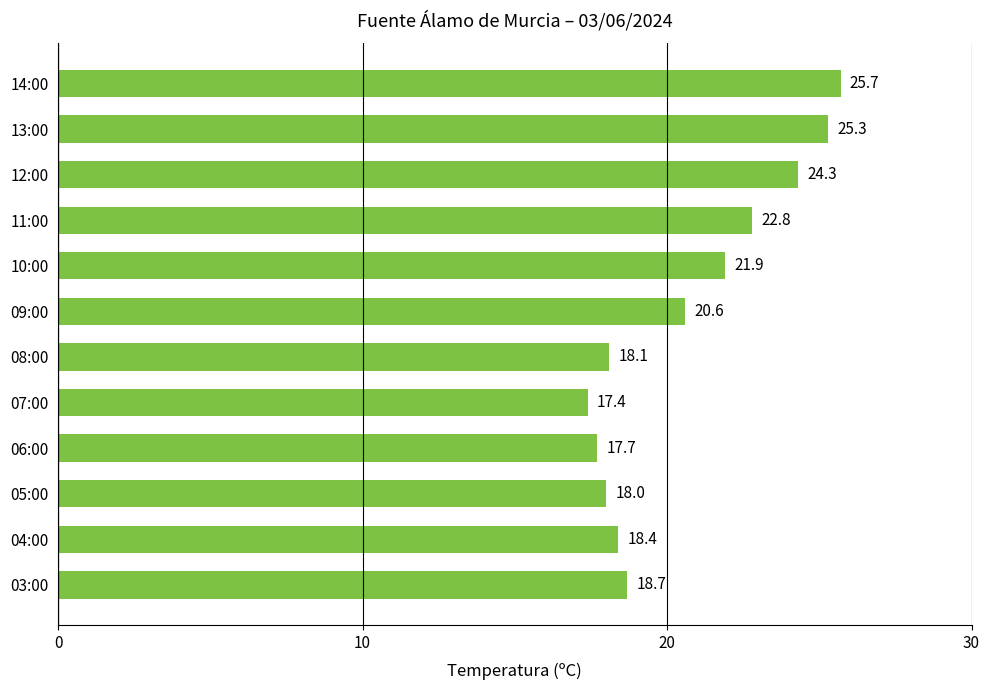

What is the change in value from 10:00 to 07:00?

-4.5